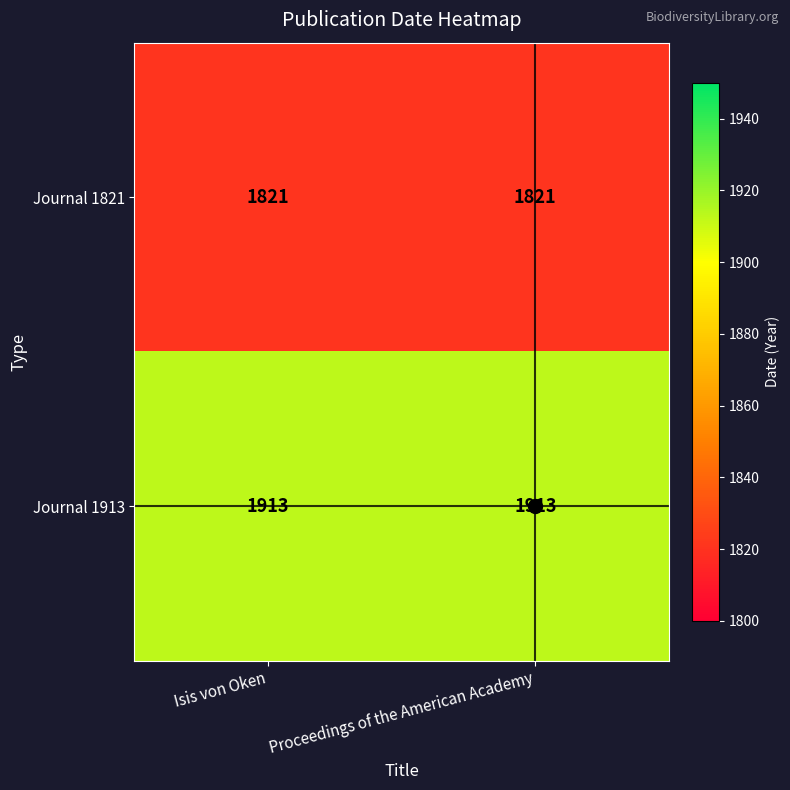

What is the difference between the highest and lowest values at Isis von Oken?

92